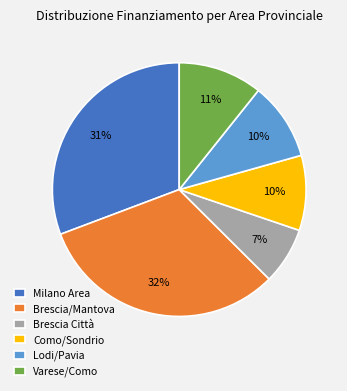

Do Brescia/Mantova and Milano Area together represent more than half of the pie?

Yes